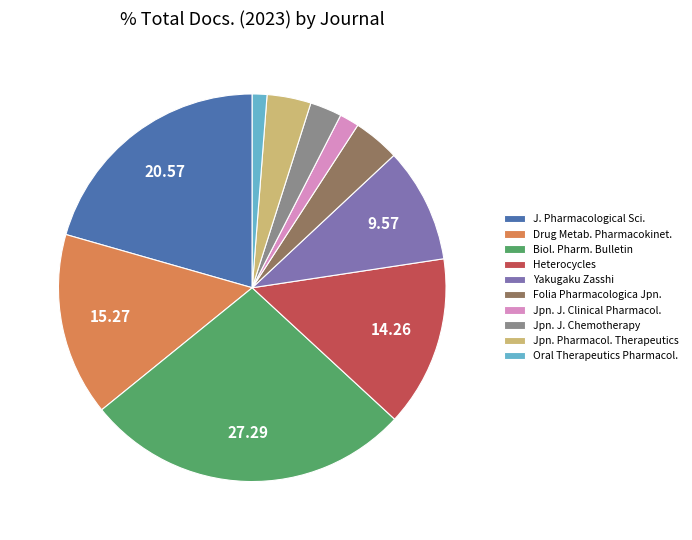

Approximately how many times larger is the value at Heterocycles compared to Folia Pharmacologica Jpn.?

3.7